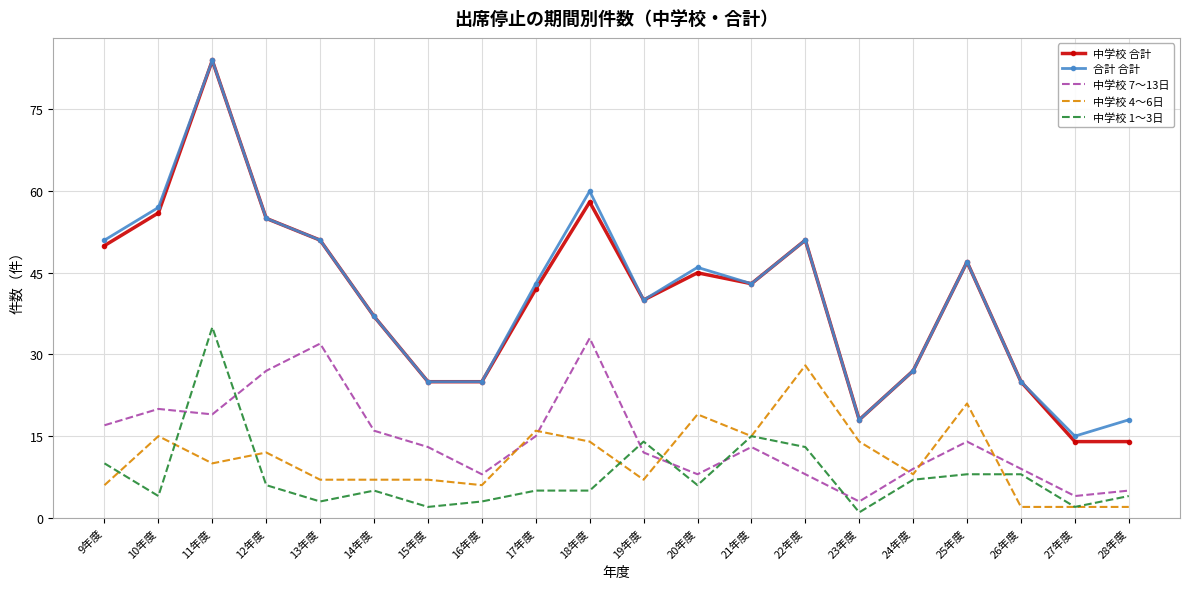

Which category has the lowest value in the 中学校 7～13日 series?

23年度